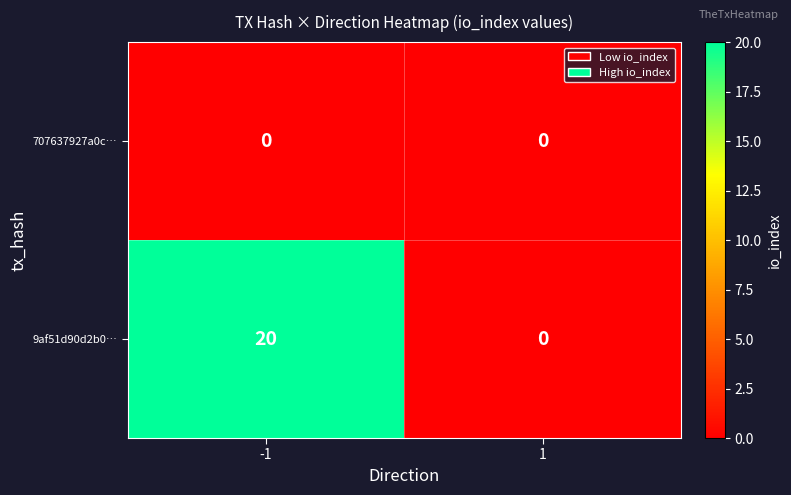

Reading left to right, extract all data points from this chart.

707637927a0c…: -1=0	1=0
9af51d90d2b0…: -1=20	1=0